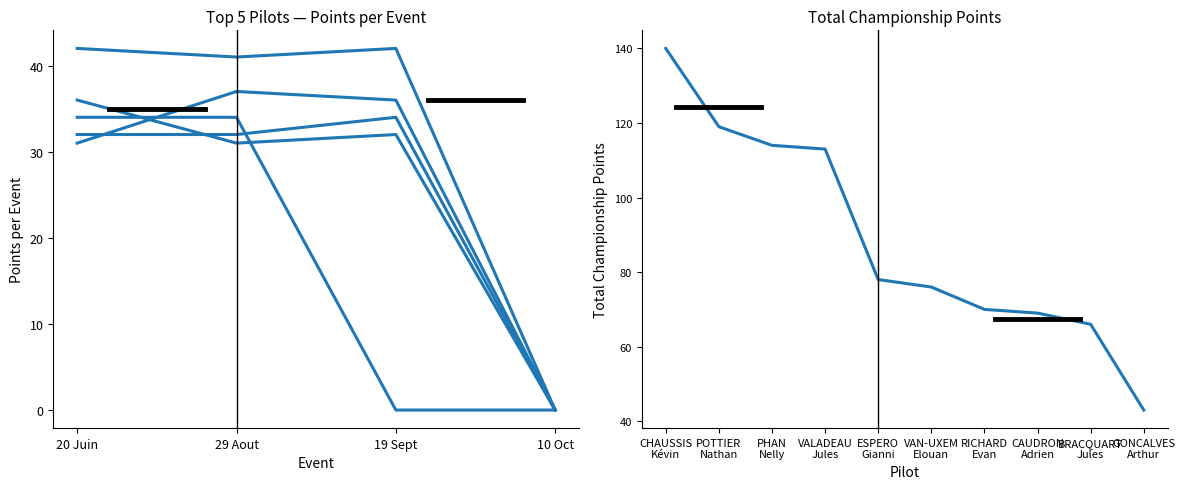

What is the maximum value shown in the chart?

42